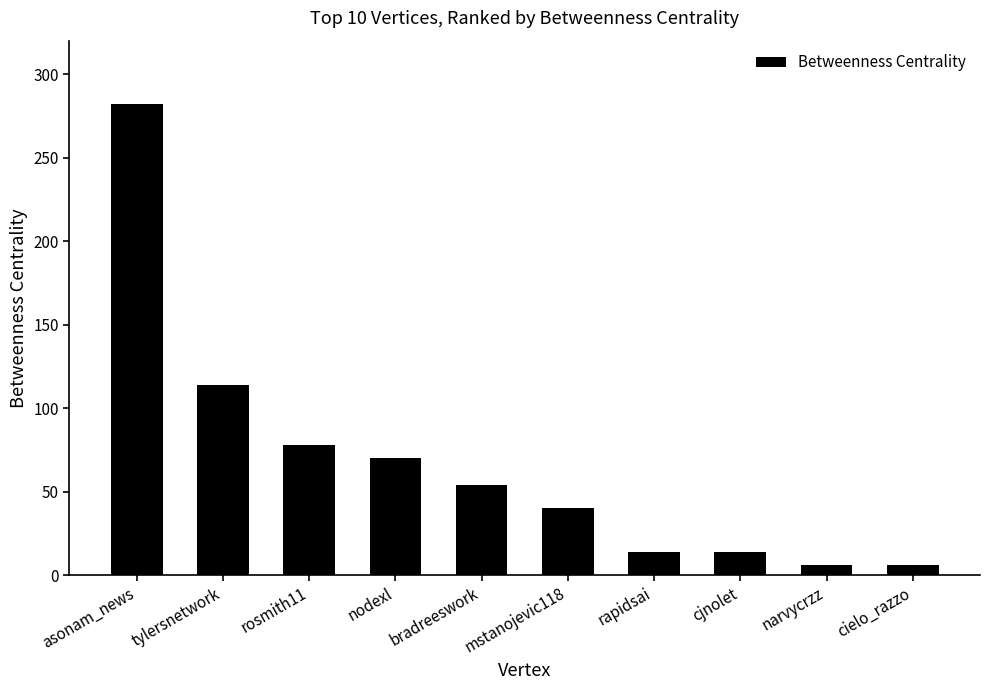

What is the label of the 10th bar from the left?

cielo_razzo